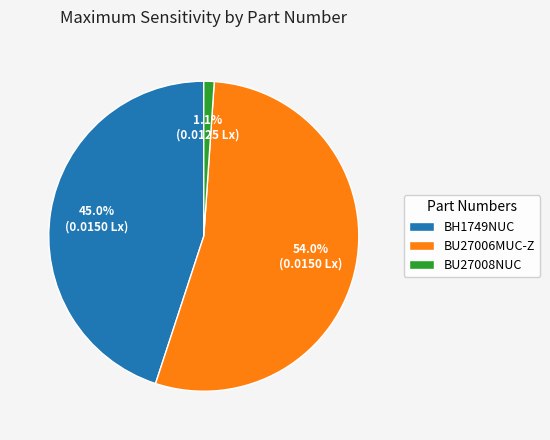

To the nearest percent, what is the combined percentage of BU27008NUC and BH1749NUC?

46%